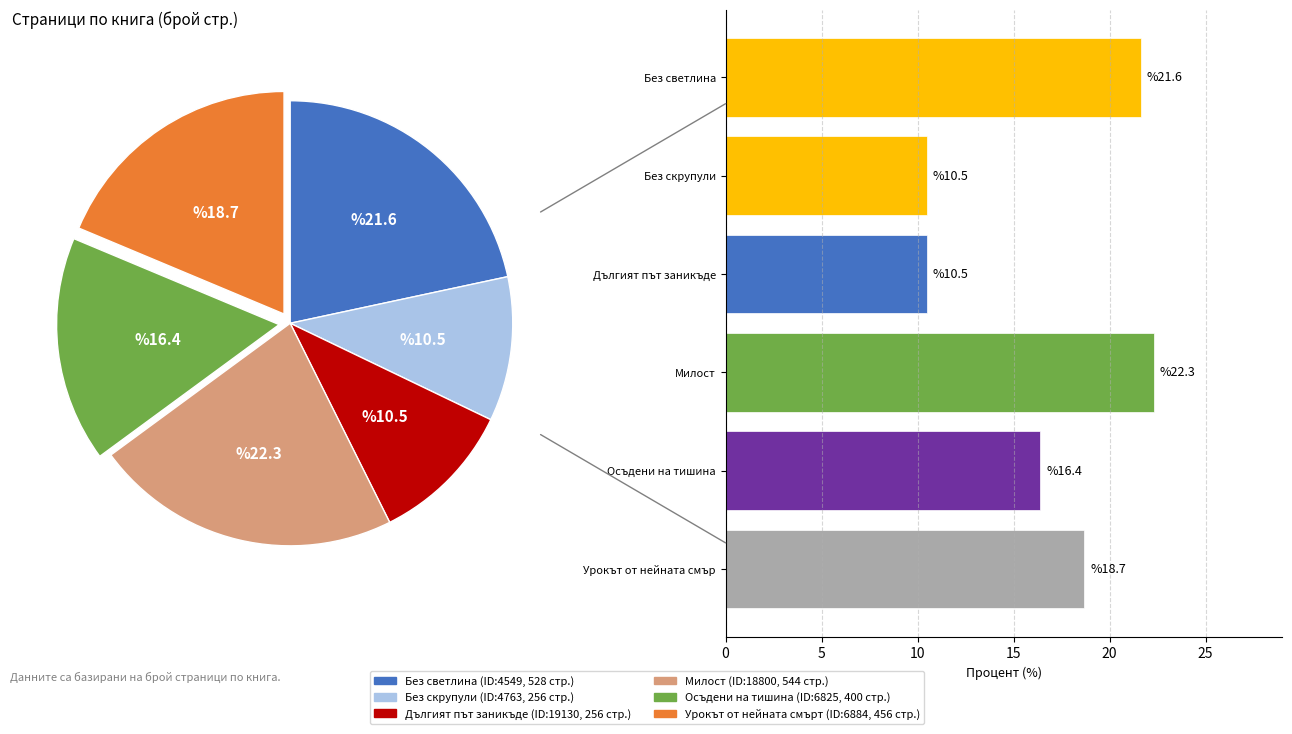

To the nearest percent, what portion does 6825 represent?

16%